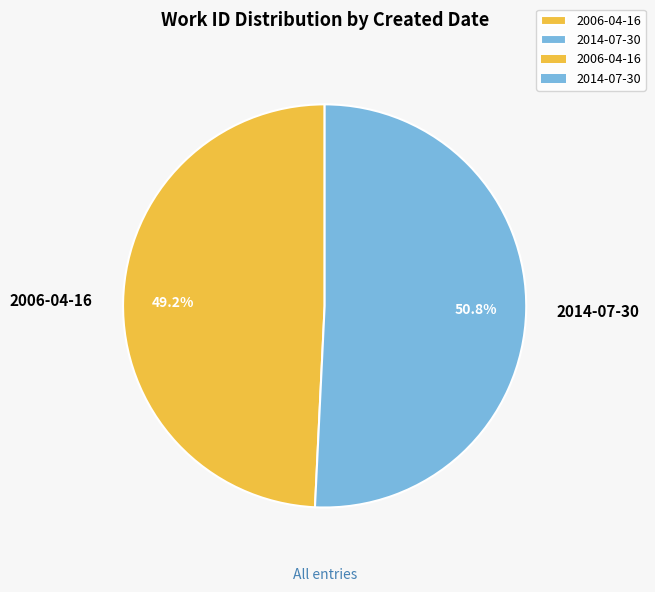

Is 2014-07-30 the majority of the pie?

Yes